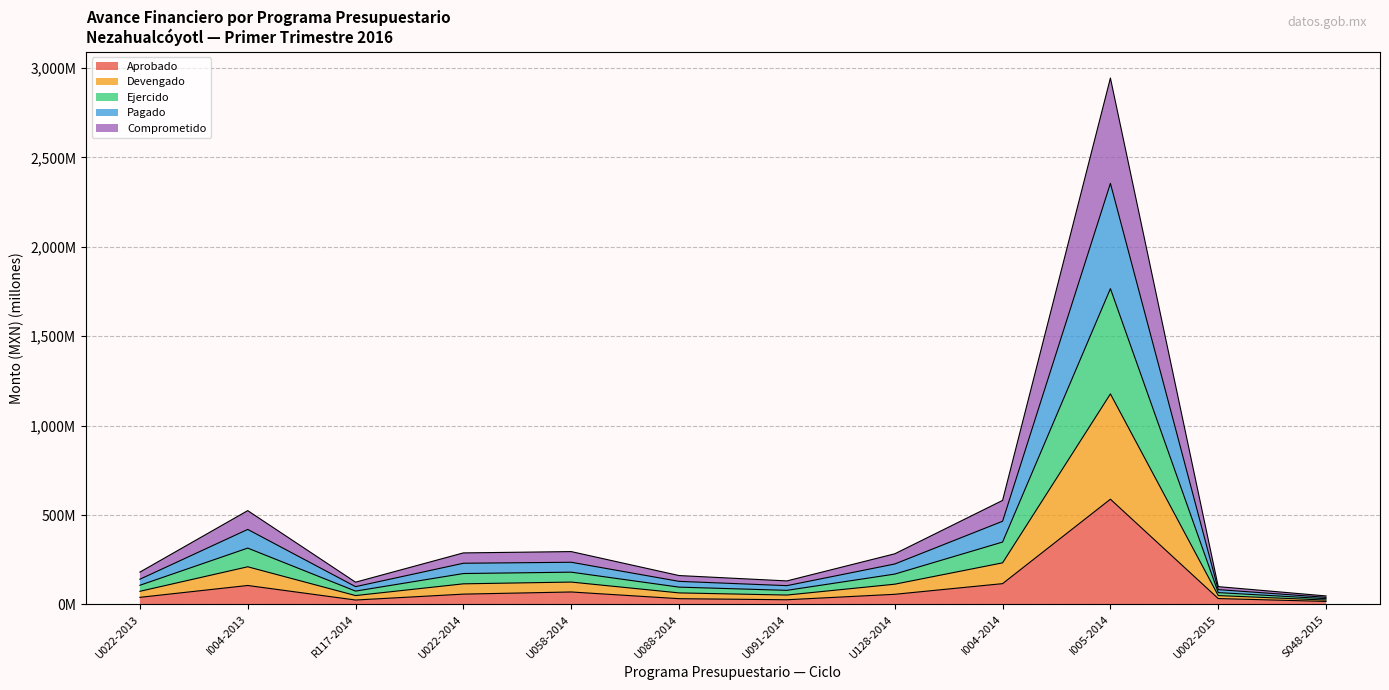

True or false: Aprobado and Devengado intersect in this chart.

False